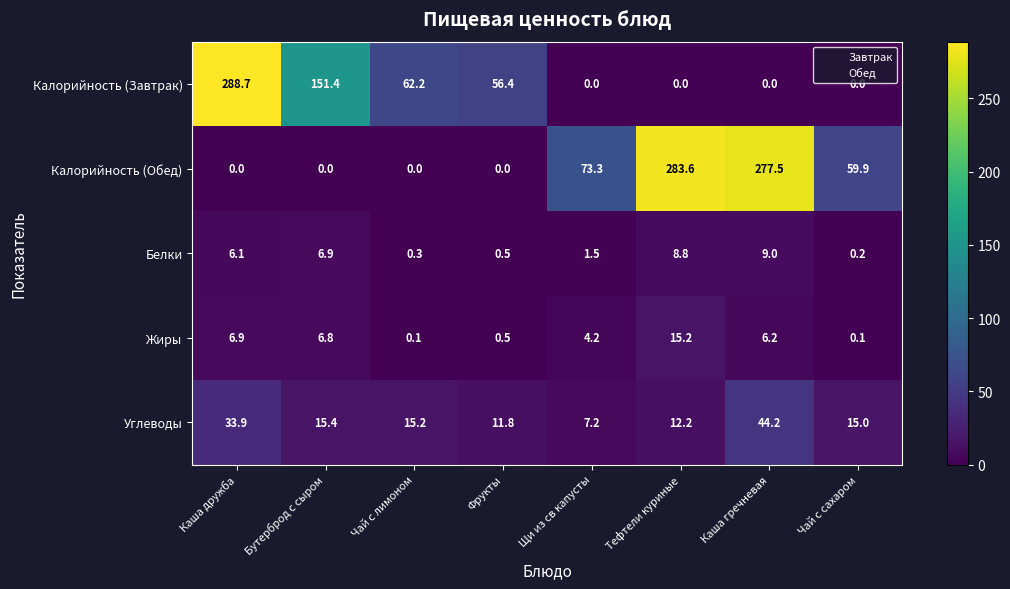

What is the difference between the maximum and second lowest values in the Калорийность (Обед) series?

283.6